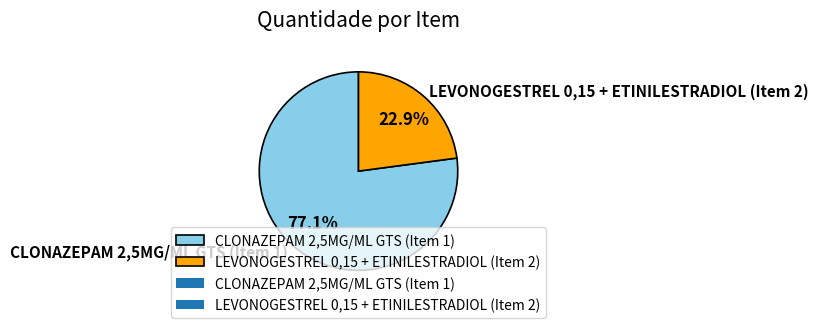

What is the total percentage of CLONAZEPAM 2,5MG/ML GTS (Item 1) and LEVONOGESTREL 0,15 + ETINILESTRADIOL (Item 2)?

100.0%